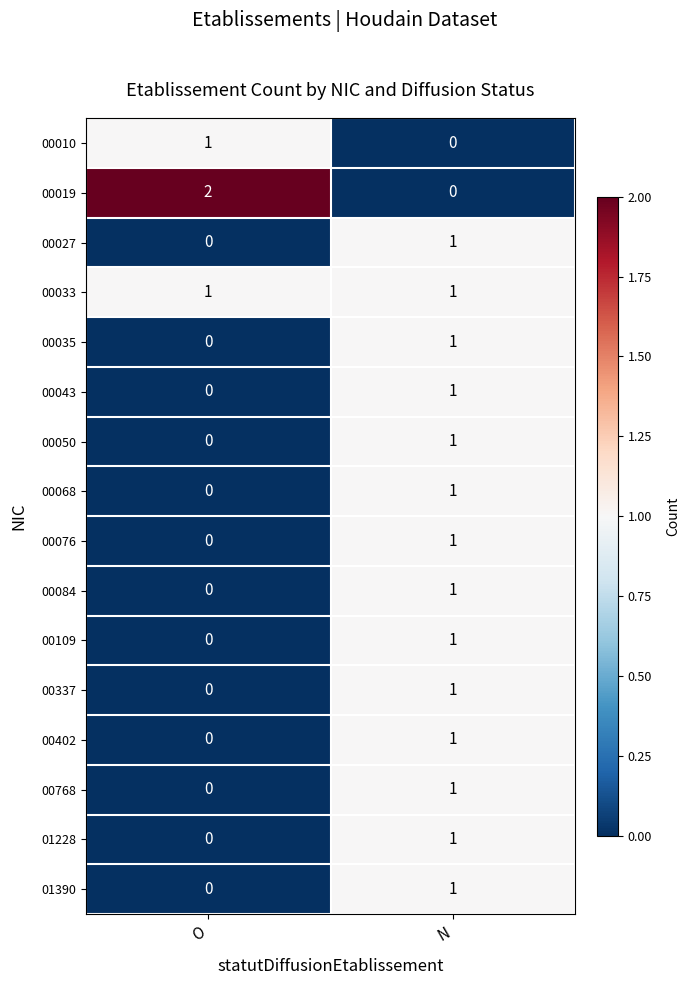

At which category is the sum across all series the highest?

N